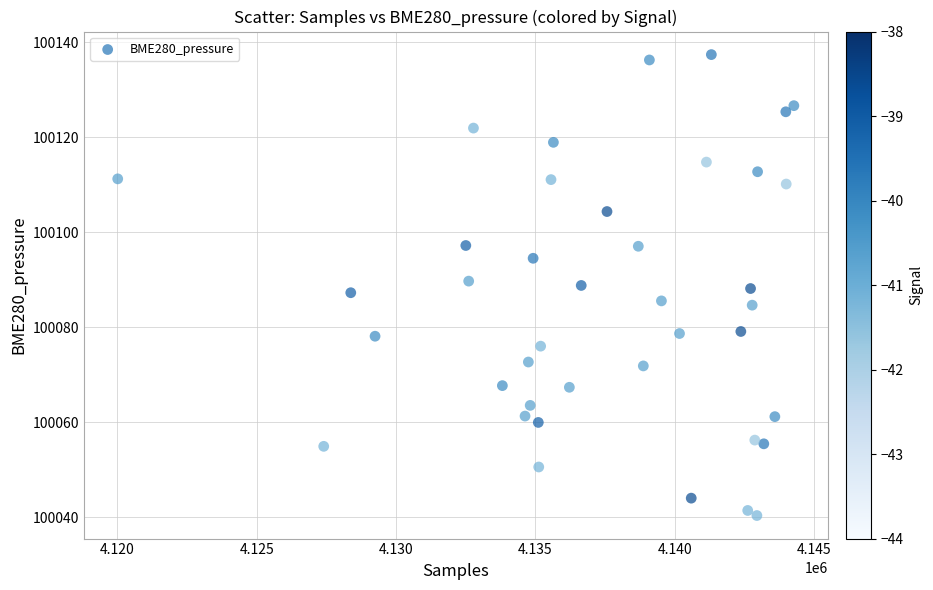

What is the range of Y values (max minus min)?

97.0